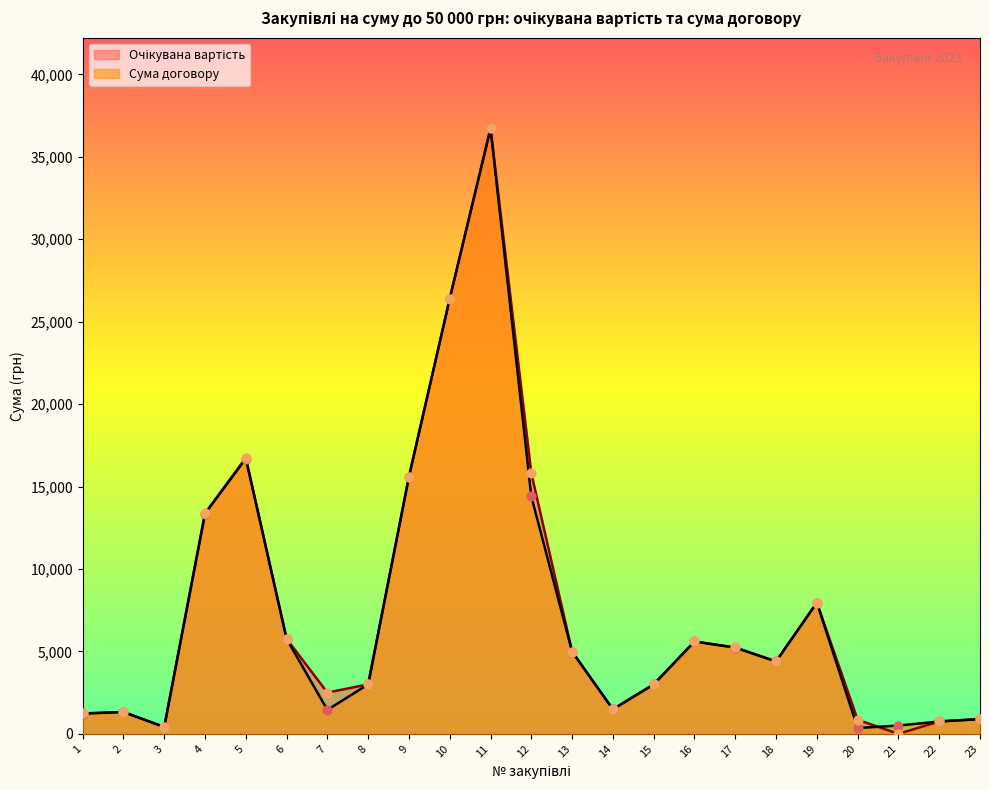

At how many categories does at least one series exceed 31031?

1